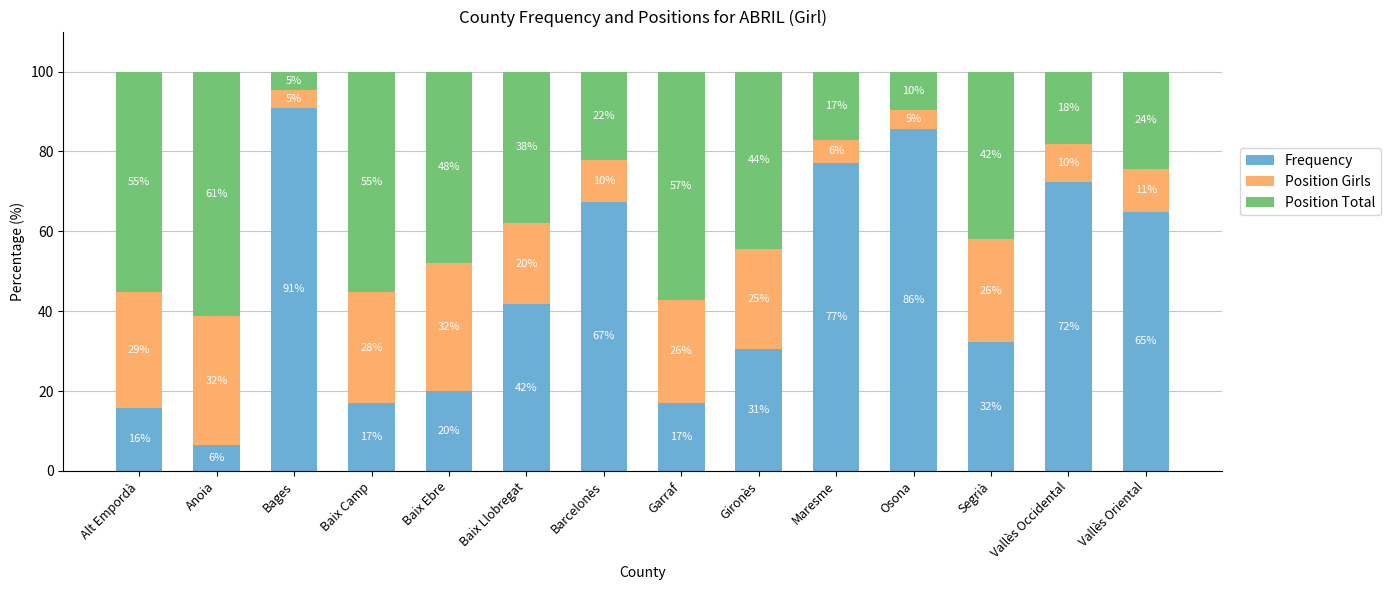

How many distinct data groups are displayed?

3